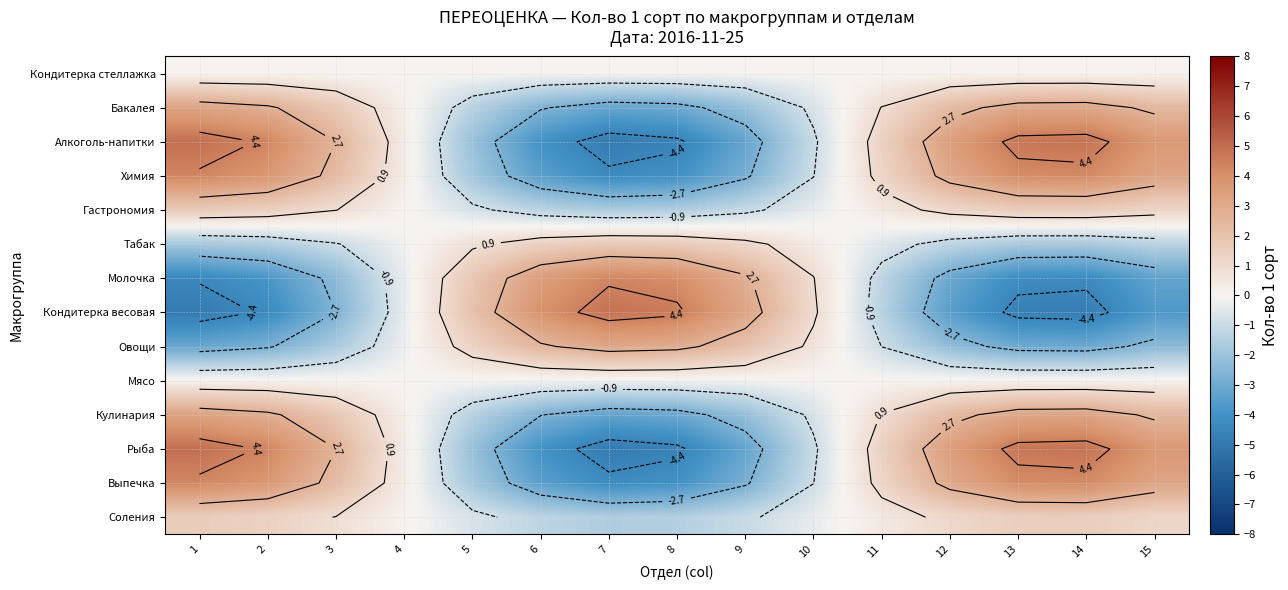

The Химия series shows 0.1 at 4. True or false?

False